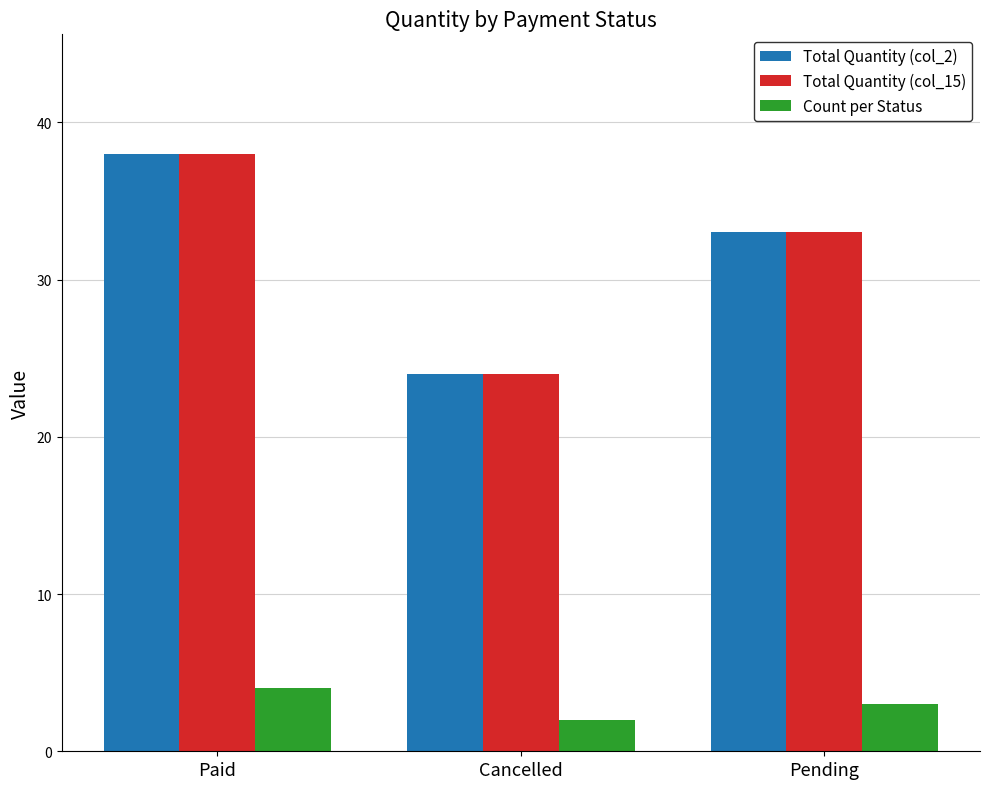

How many data points does each series have?

3